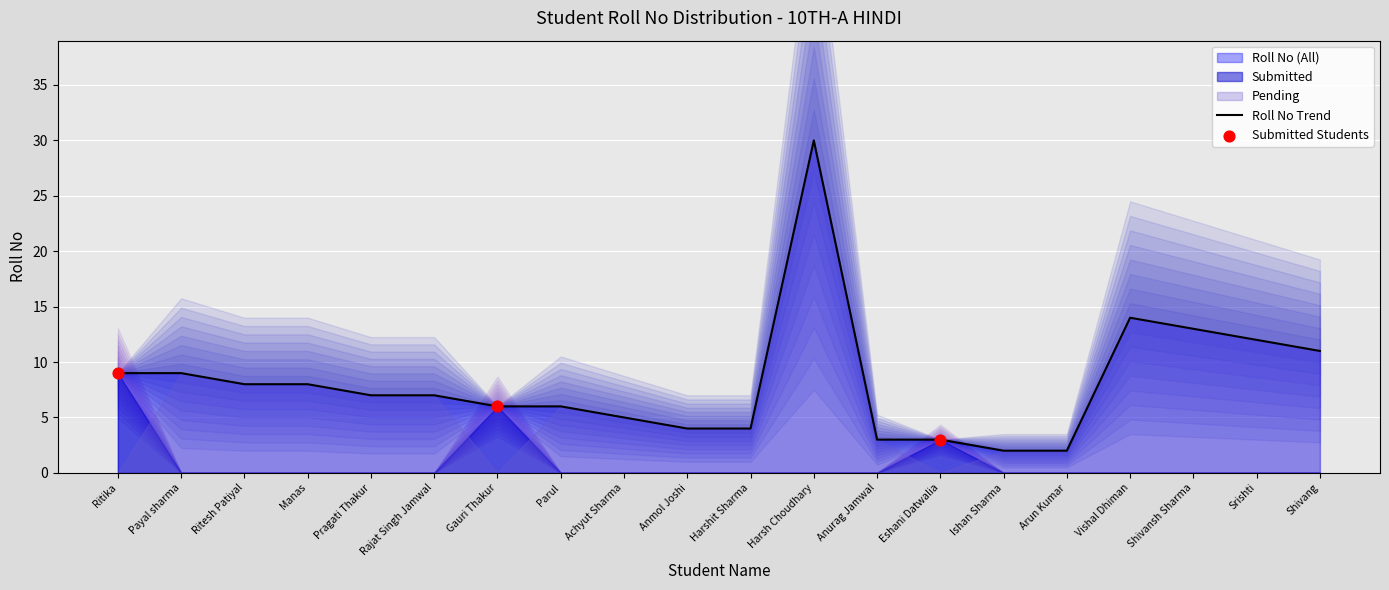

Is it true that Roll No Trend equals 5 at Manas?

False